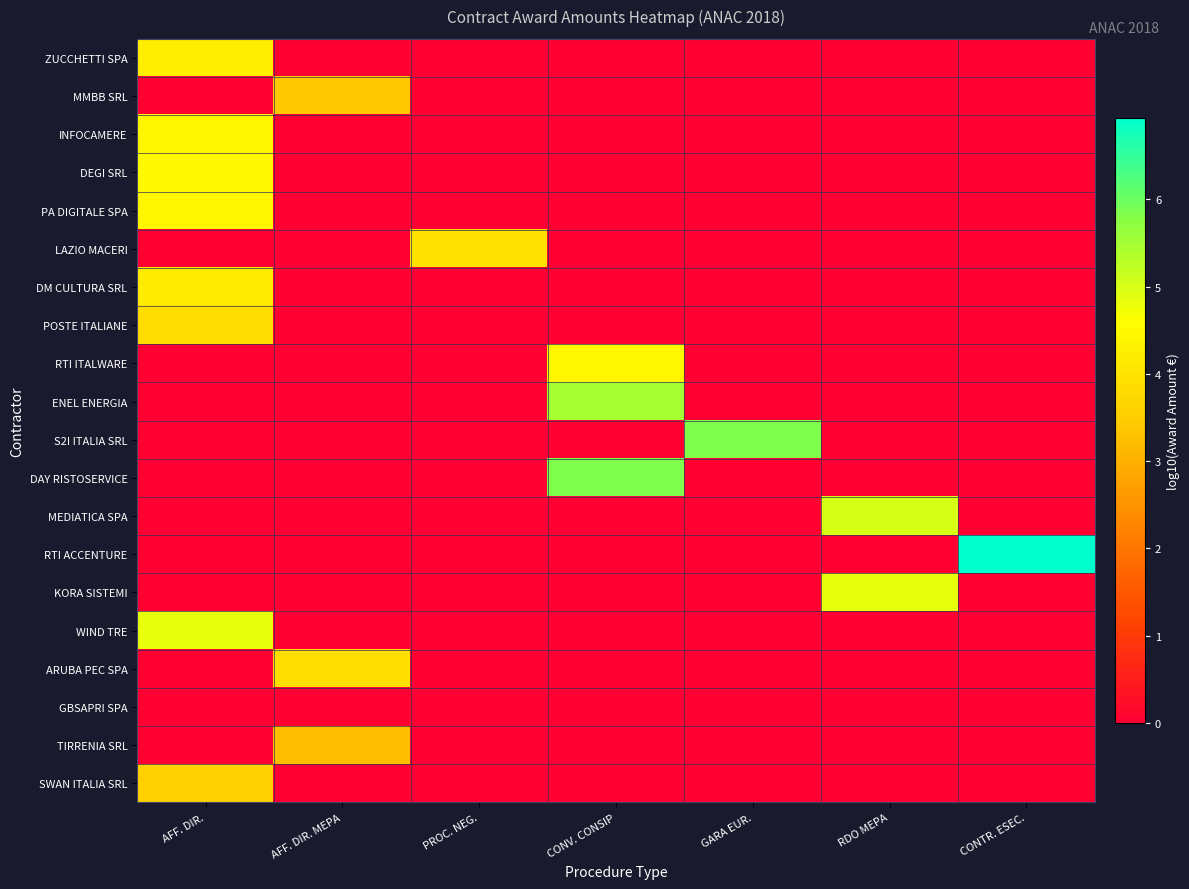

Rank the series at AFF. DIR. MEPA from lowest to highest value.

ZUCCHETTI SPA, INFOCAMERE, DEGI SRL, PA DIGITALE SPA, LAZIO MACERI, DM CULTURA SRL, POSTE ITALIANE, RTI ITALWARE, ENEL ENERGIA, S2I ITALIA SRL, DAY RISTOSERVICE, MEDIATICA SPA, RTI ACCENTURE, KORA SISTEMI, WIND TRE, GBSAPRI SPA, SWAN ITALIA SRL, TIRRENIA SRL, MMBB SRL, ARUBA PEC SPA